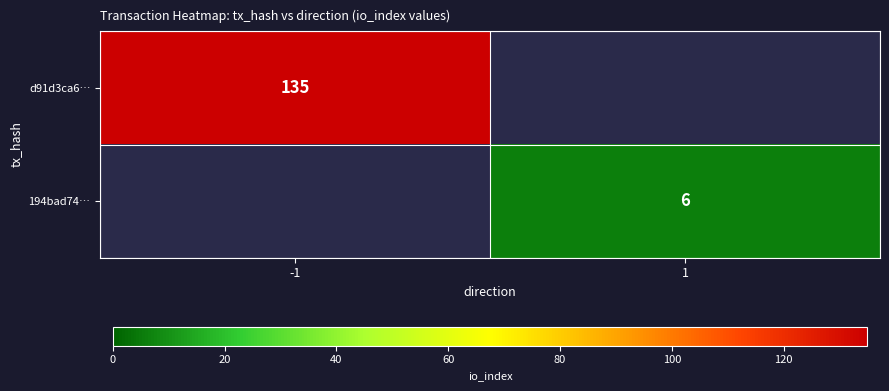

Is the value of d91d3ca6… at -1 greater than the value of 194bad74… at 1?

Yes